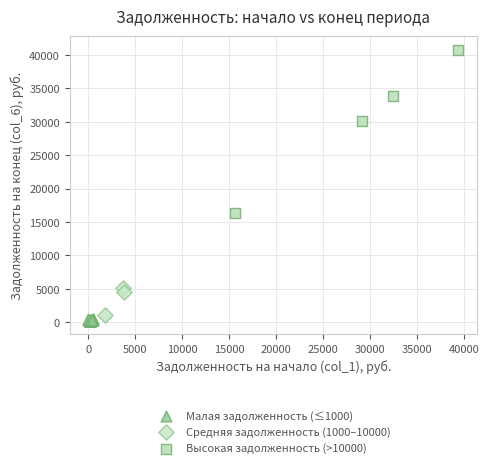

What are all the series names shown in the legend?

Малая задолженность (≤1000), Средняя задолженность (1000–10000), Высокая задолженность (>10000)